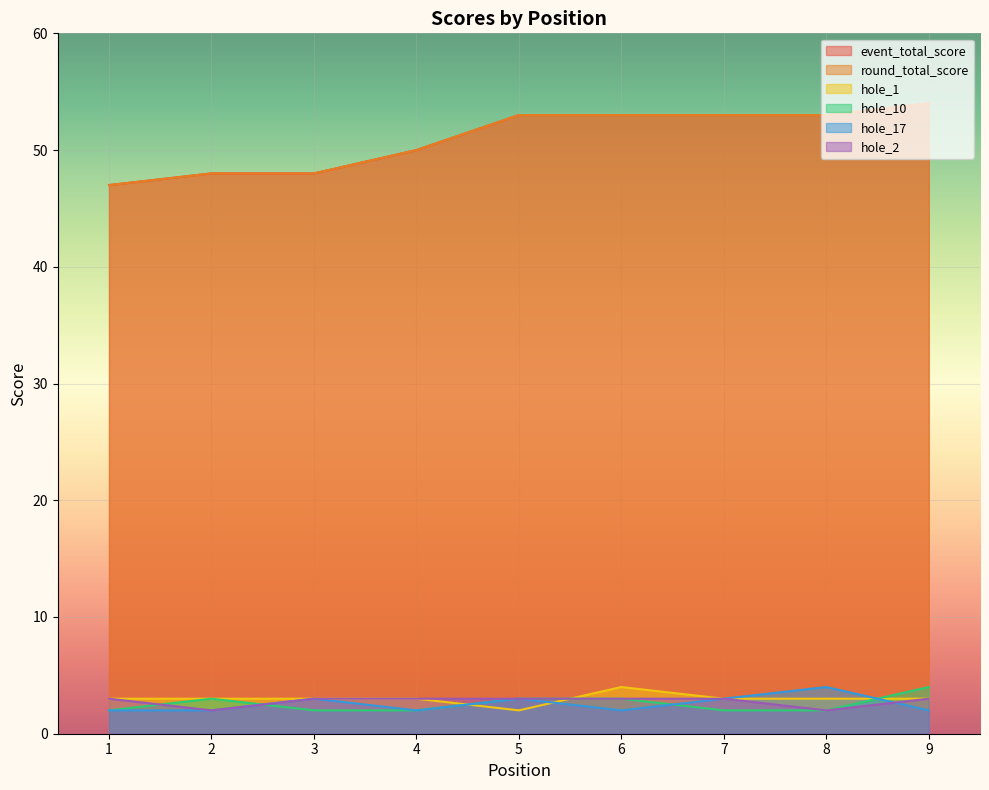

The value of hole_1 at 1 is 1. True or false?

False